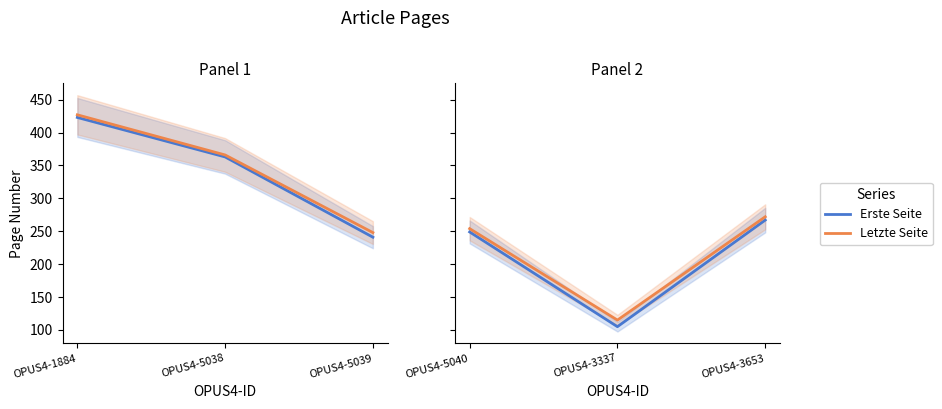

Count the number of data series in this chart.

2